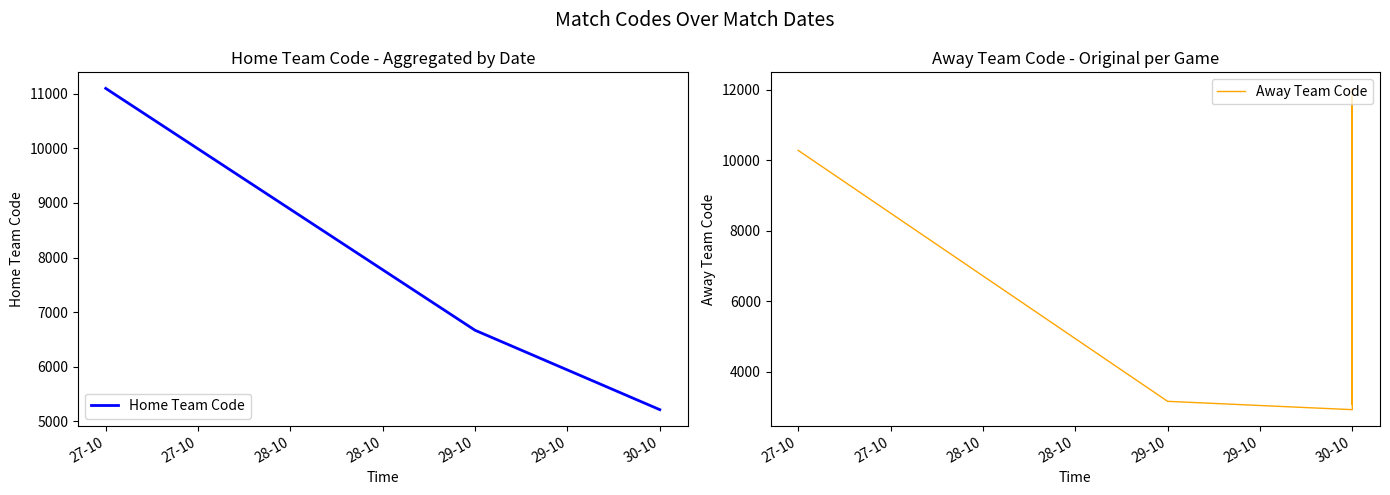

What position from the left is 27-10-2024?

1